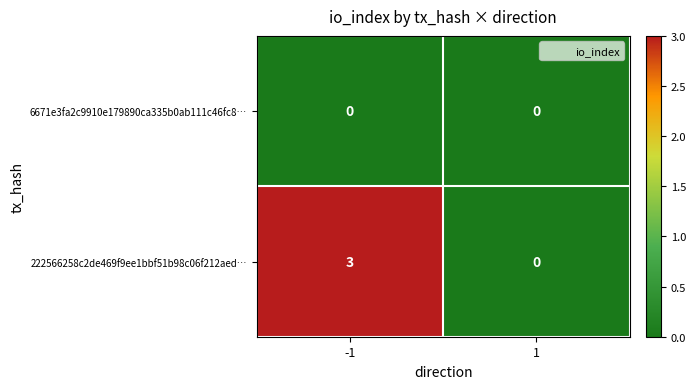

How many distinct data groups are displayed?

2